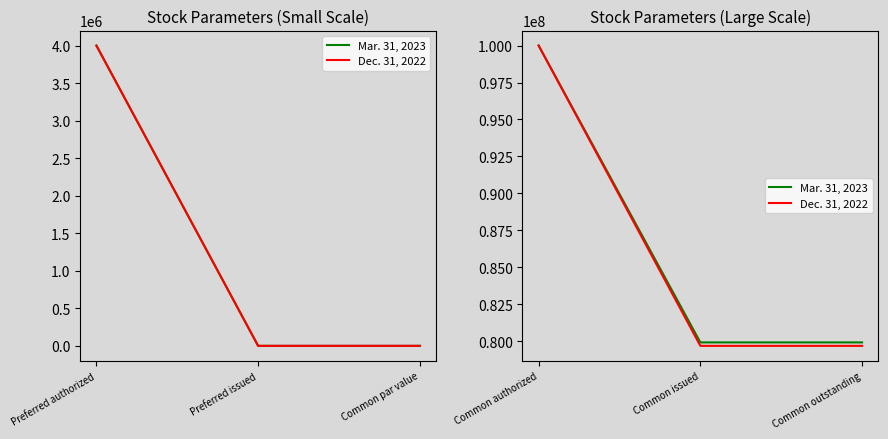

How many lines are shown in the chart?

2